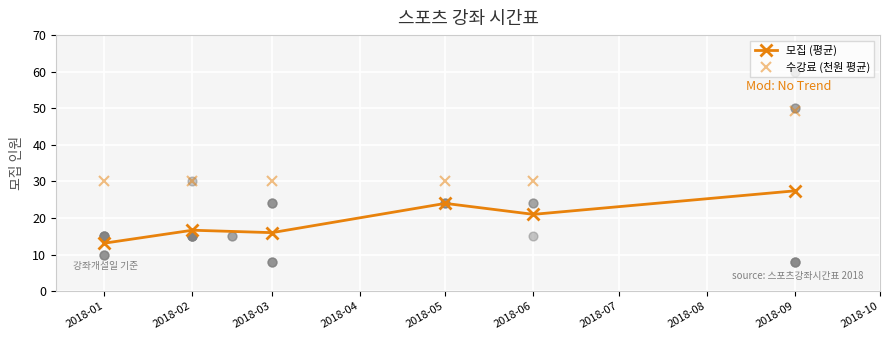

What are all the series names shown in the legend?

모집 (평균), 수강료 (천원 평균)